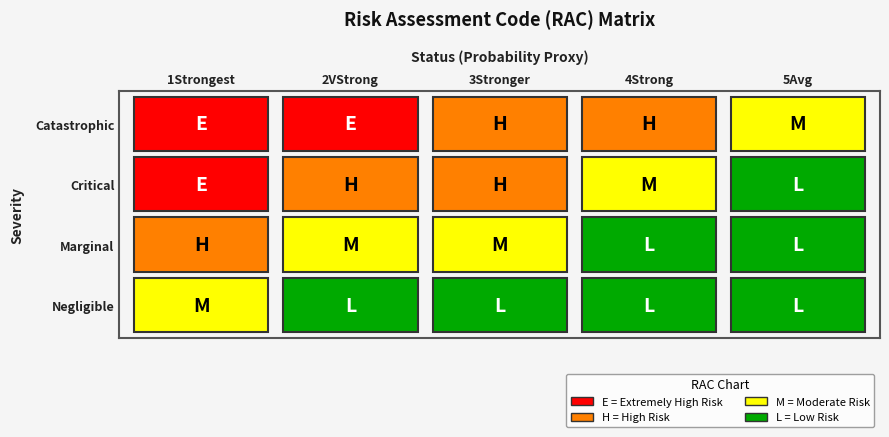

Which series has the largest total across all categories?

1Strongest